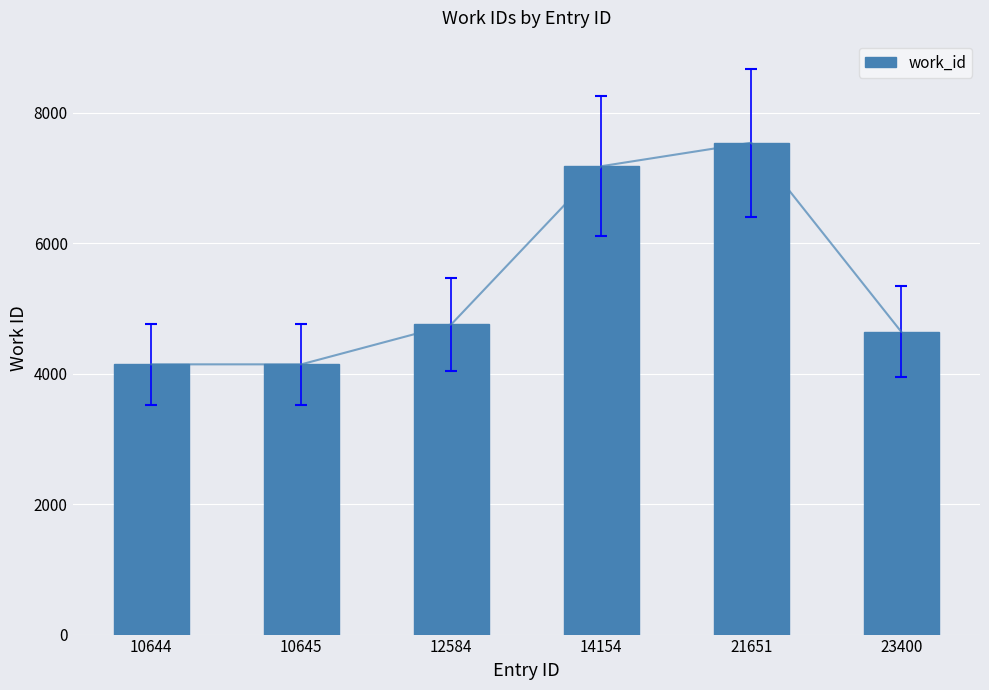

Which label corresponds to the largest value in the chart?

21651